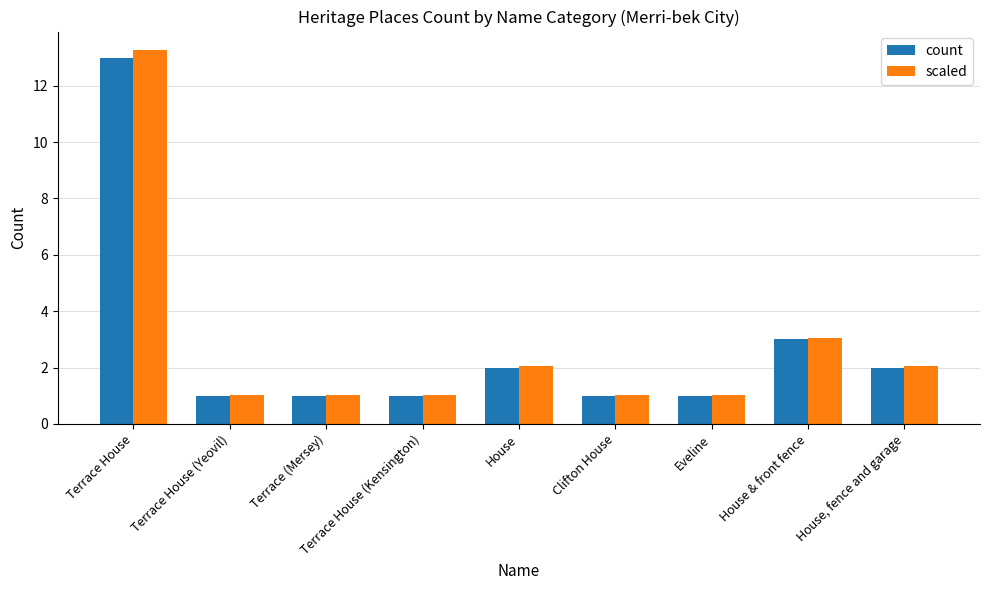

What is the label of the 7th bar from the right?

Terrace (Mersey)